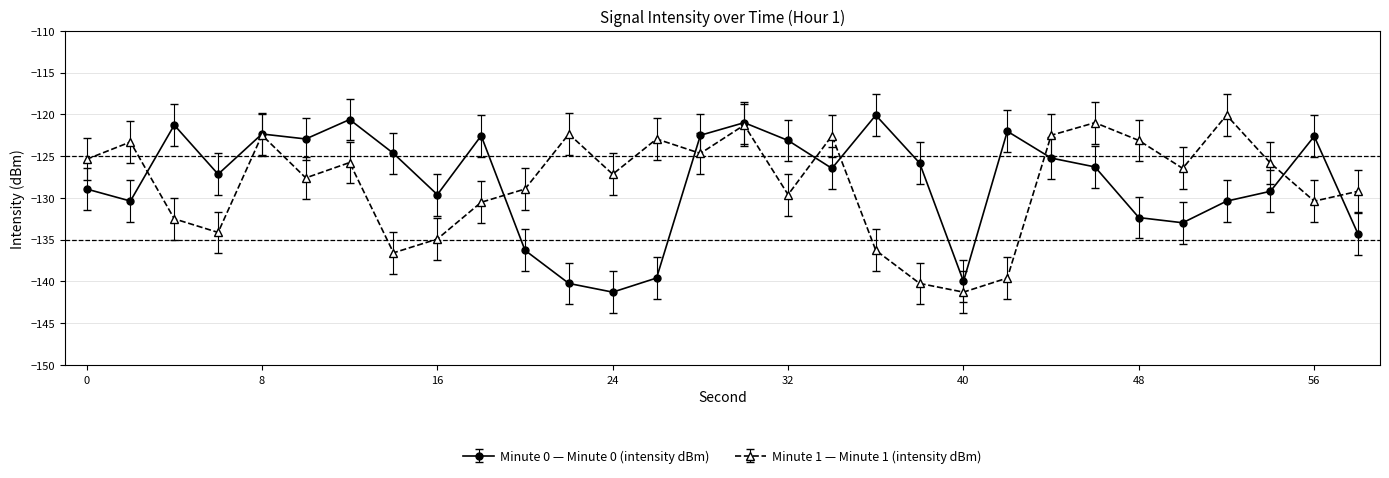

What is the maximum value shown in the chart?

-120.1